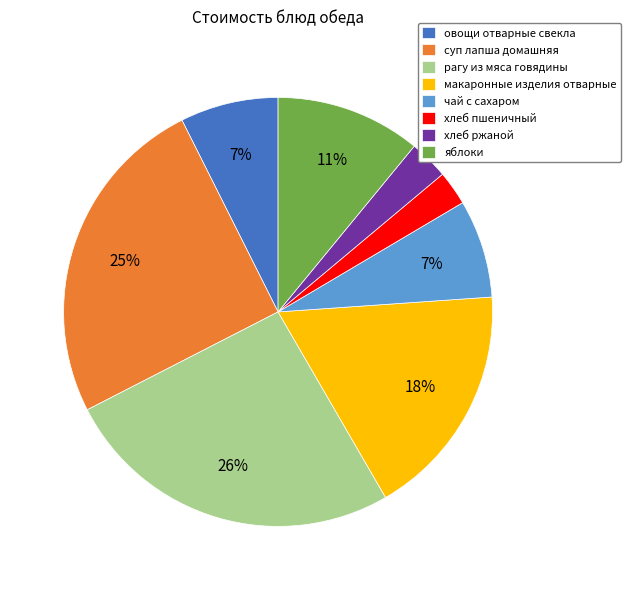

Is it true that чай с сахаром is 18% of the pie?

False